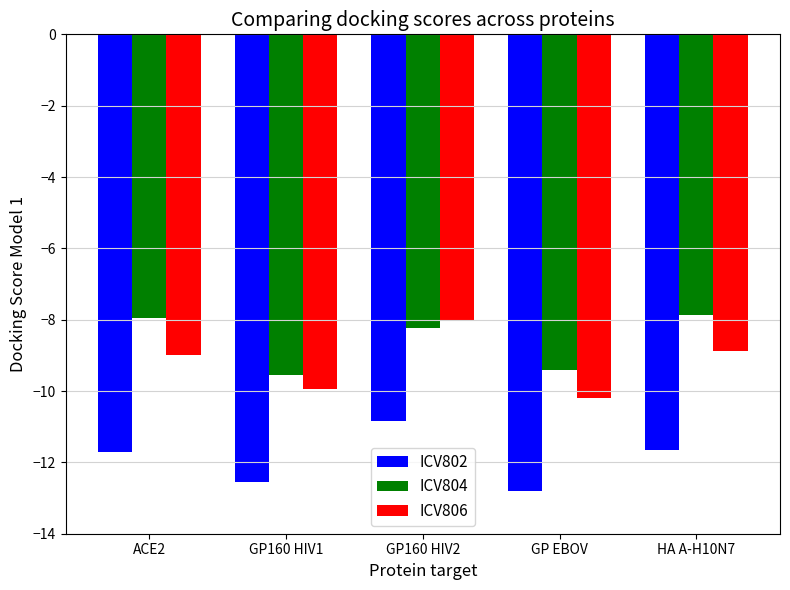

Is it true that ICV802 equals -5.0 at GP160 HIV2?

False